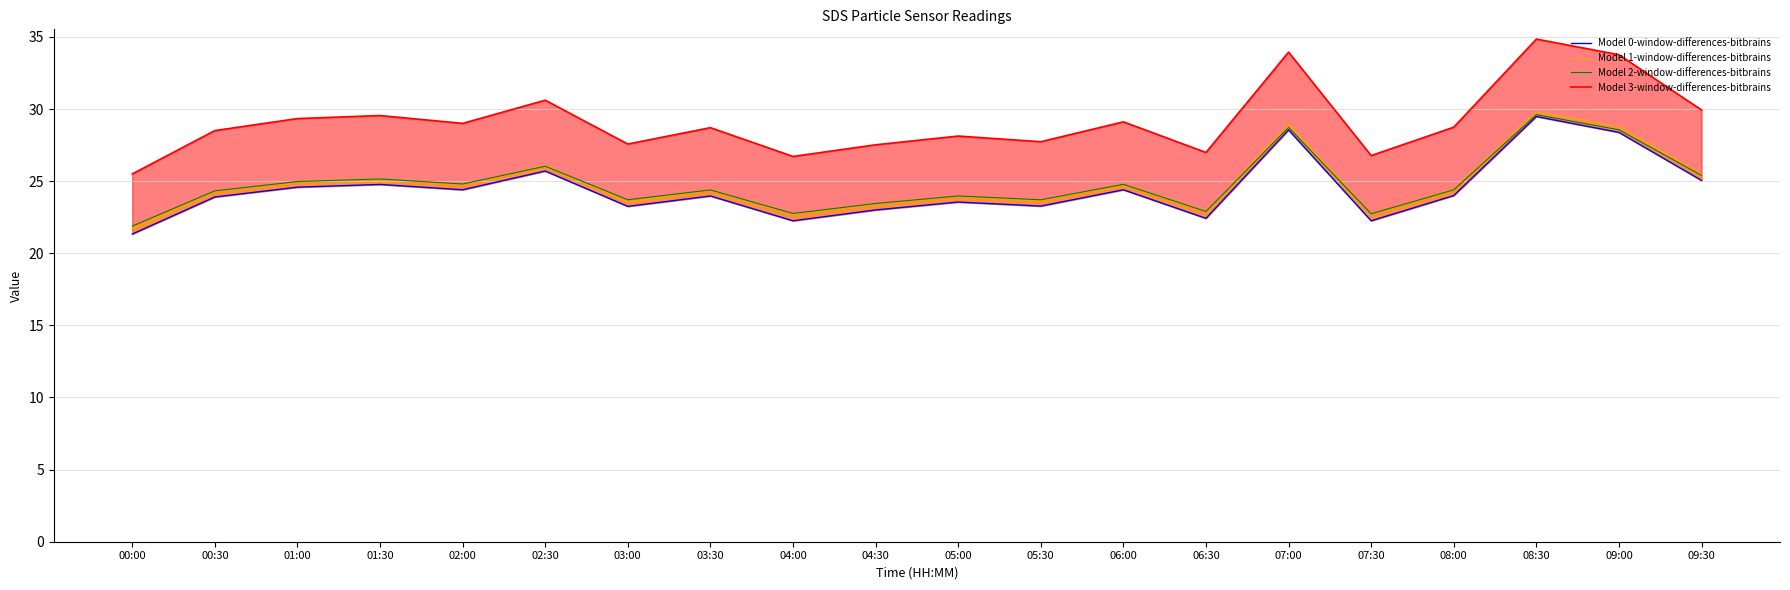

Which series has the largest total across all categories?

Model 3-window-differences-bitbrains